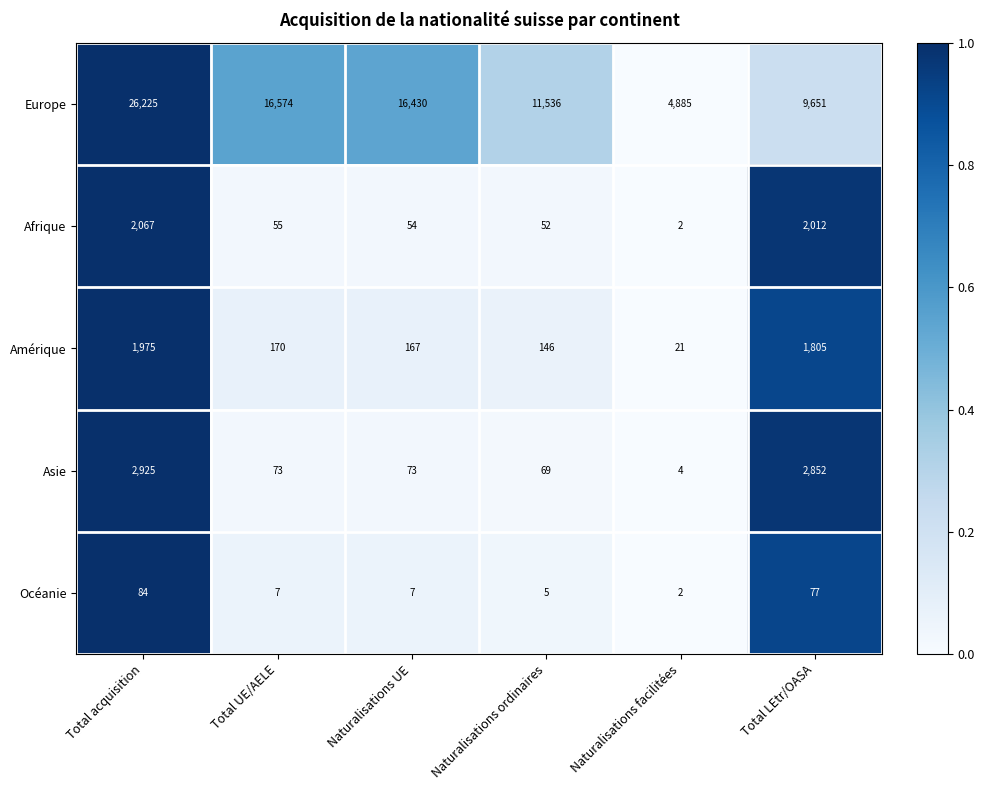

Is it true that Océanie equals 7 at Total UE/AELE?

True